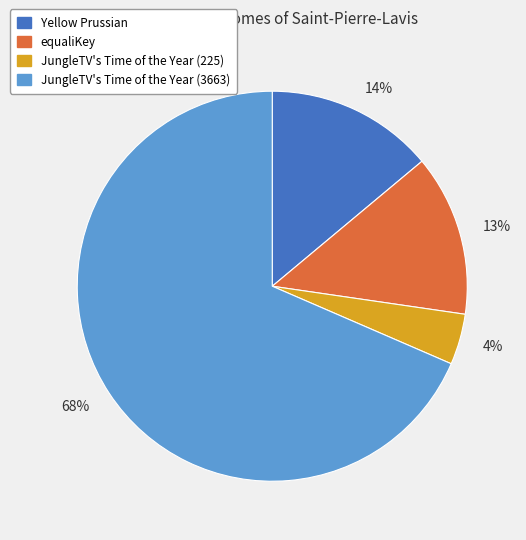

The JungleTV's Time of the Year (3663) slice represents 68% of the pie. True or false?

True